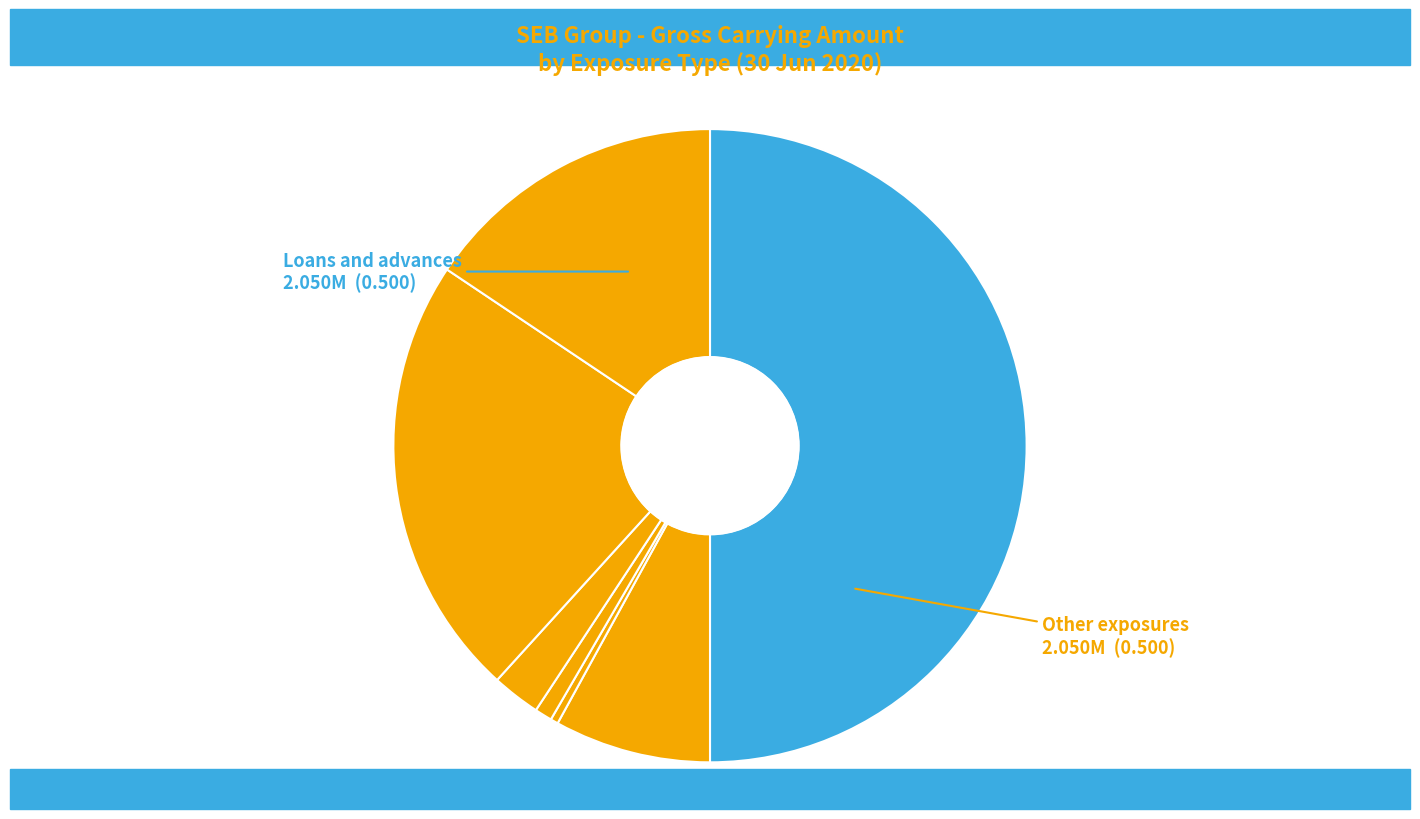

Which category has the biggest portion of the pie?

Loans and advances